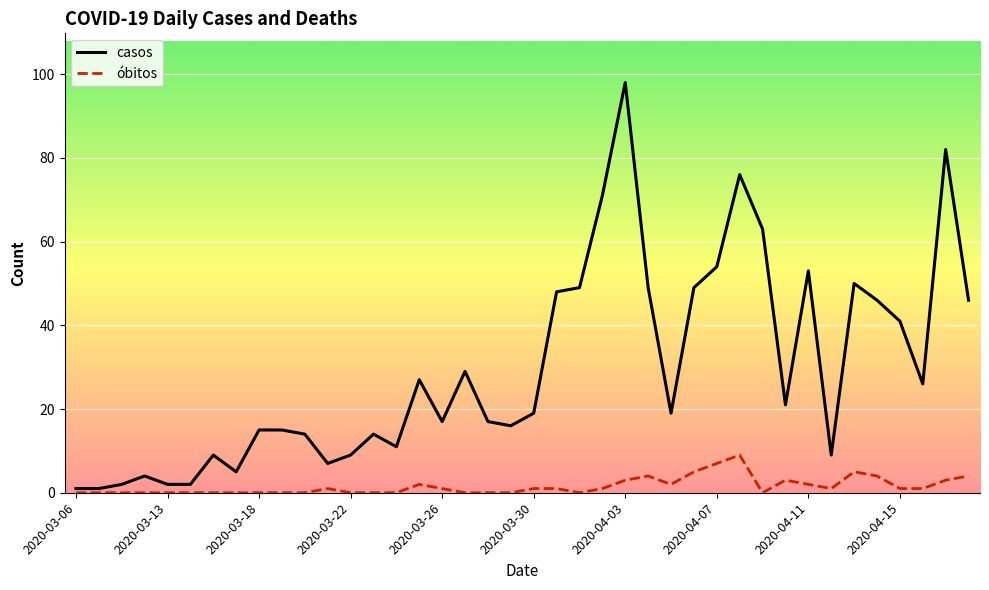

Which series has the largest range (max minus min)?

casos